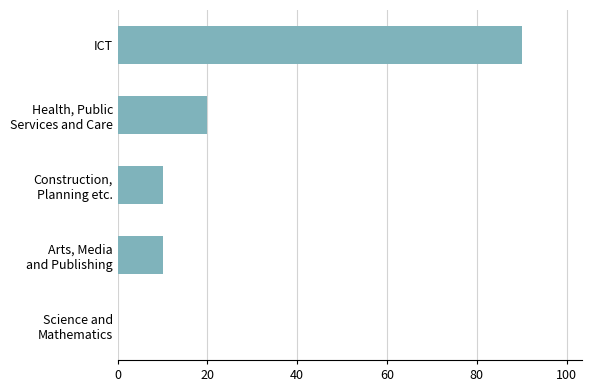

What is the sum of all values?

130